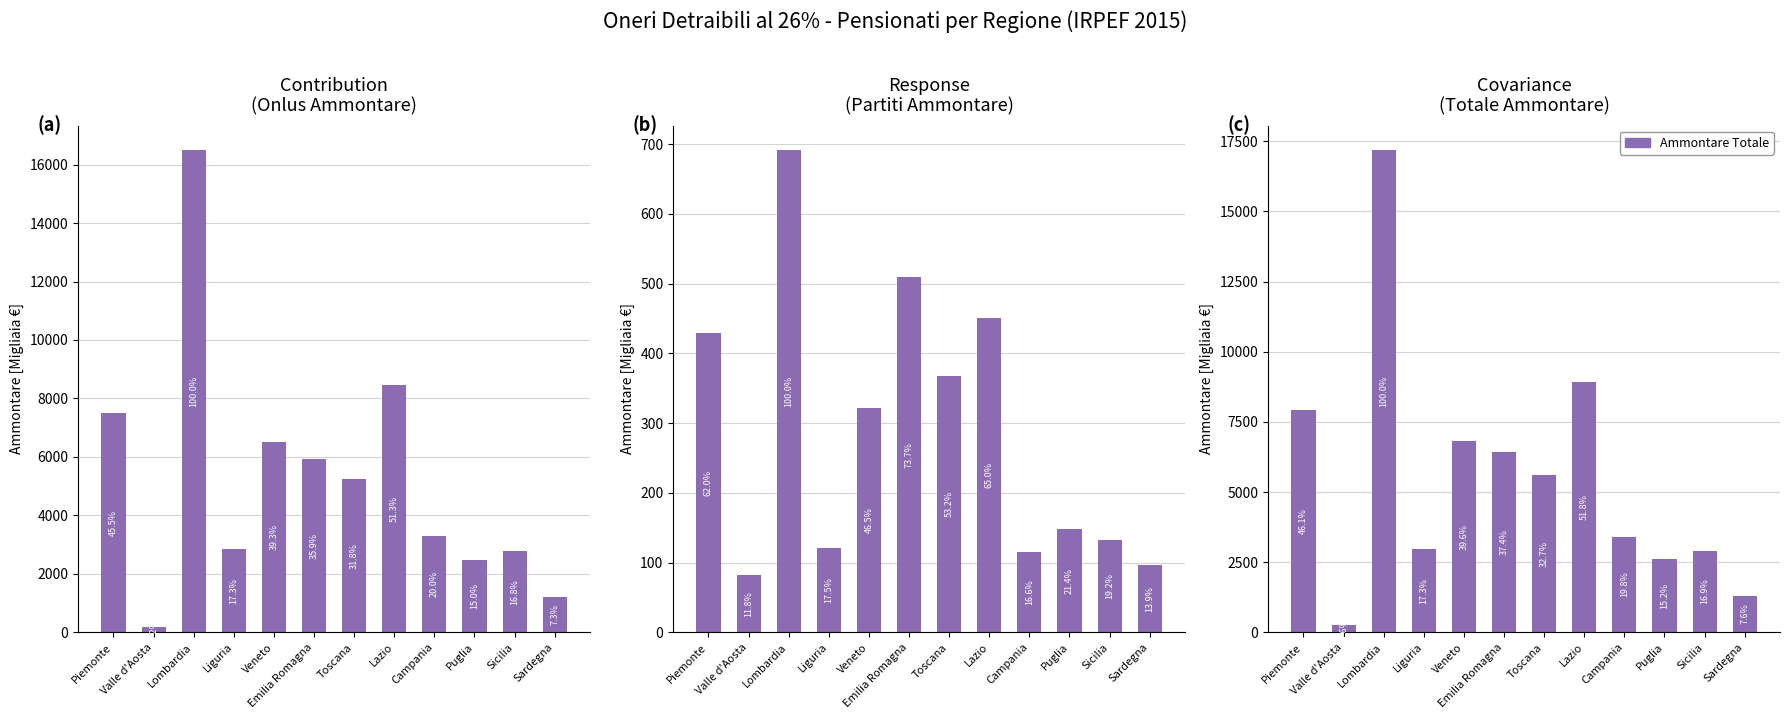

Which series changed the most between Lazio and Sicilia?

Ammontare Totale